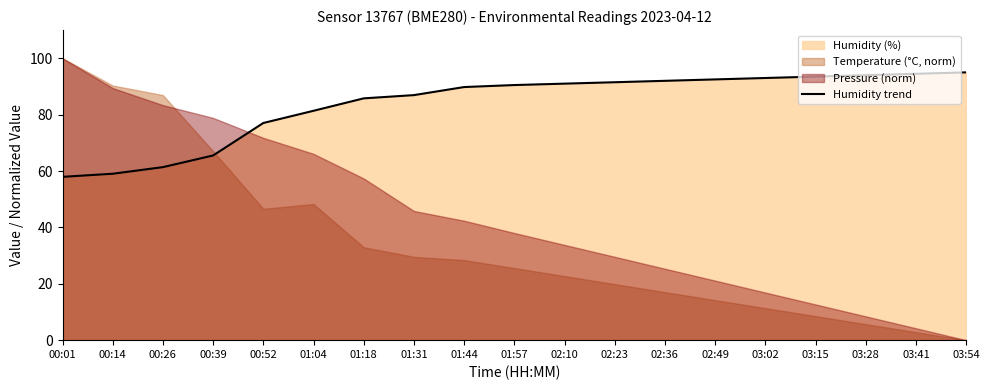

What is the label of the 3rd point from the right?

03:28